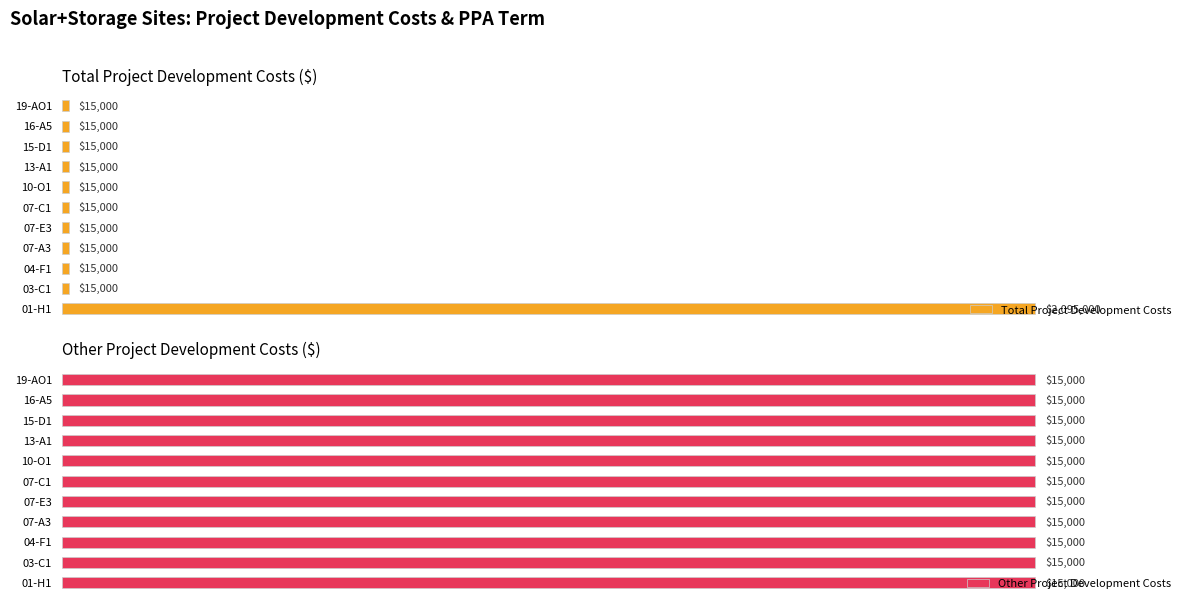

What is the difference between the maximum and minimum values in the Total Project Development Costs series?

2080000.0